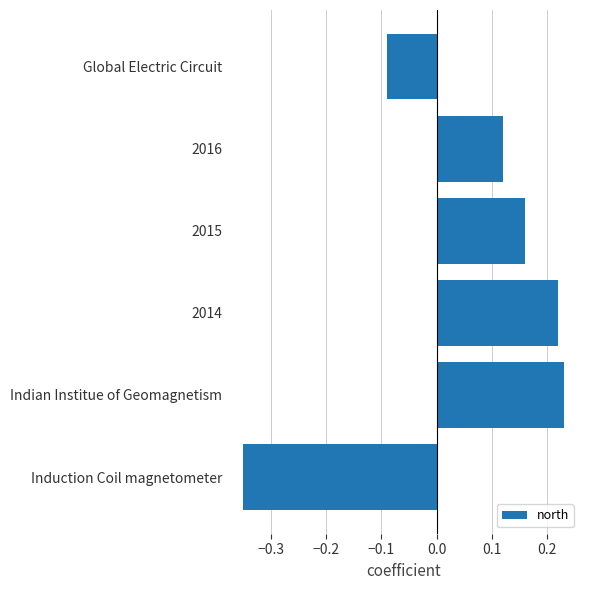

Are the bars grouped side by side (vs. stacked)?

No